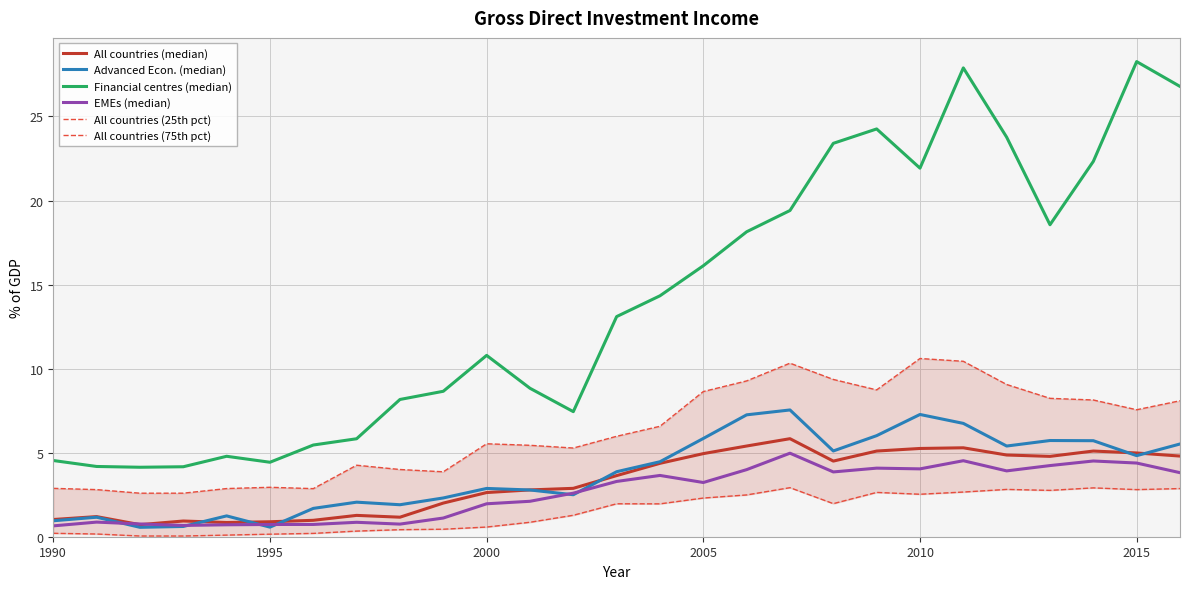

How many values in the All countries (25th pct) series are below 1?

12